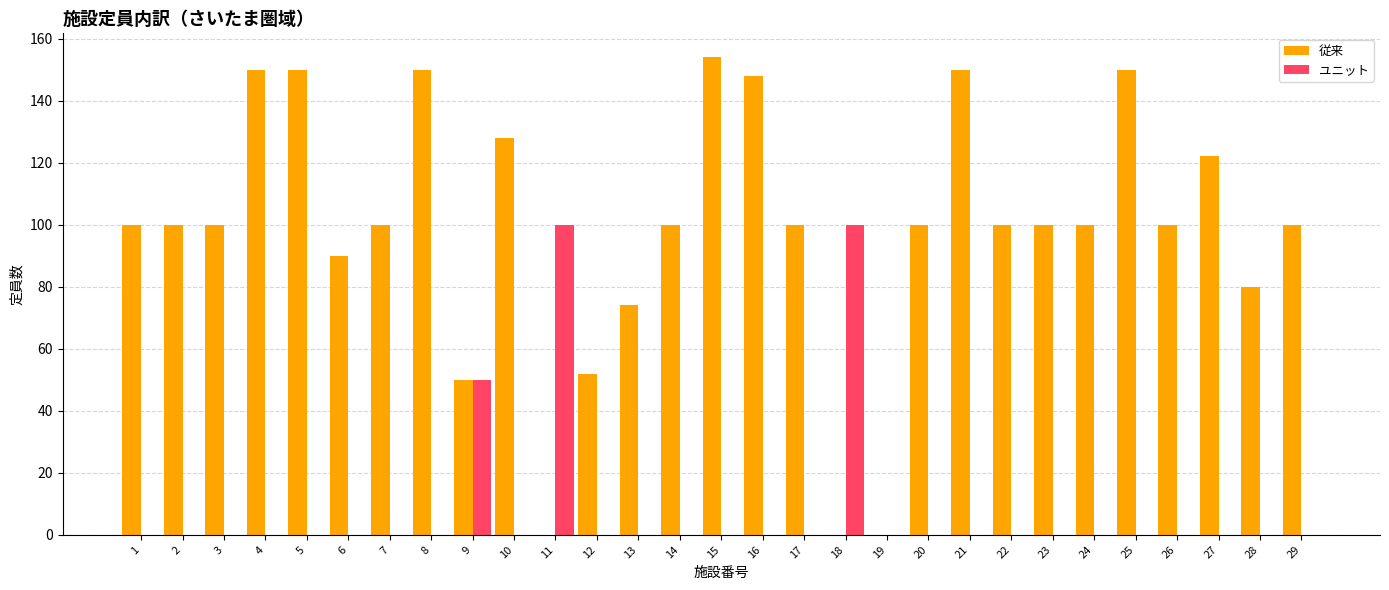

Where is 従来 nearest to the value 77?

13